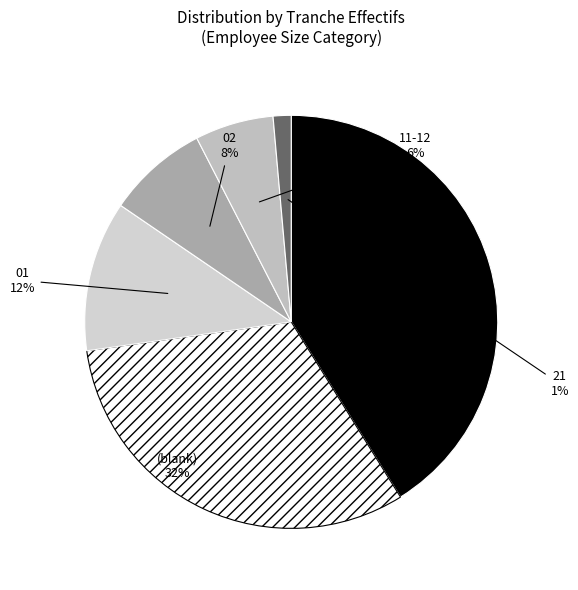

Is there any slice that represents more than half of the pie?

No